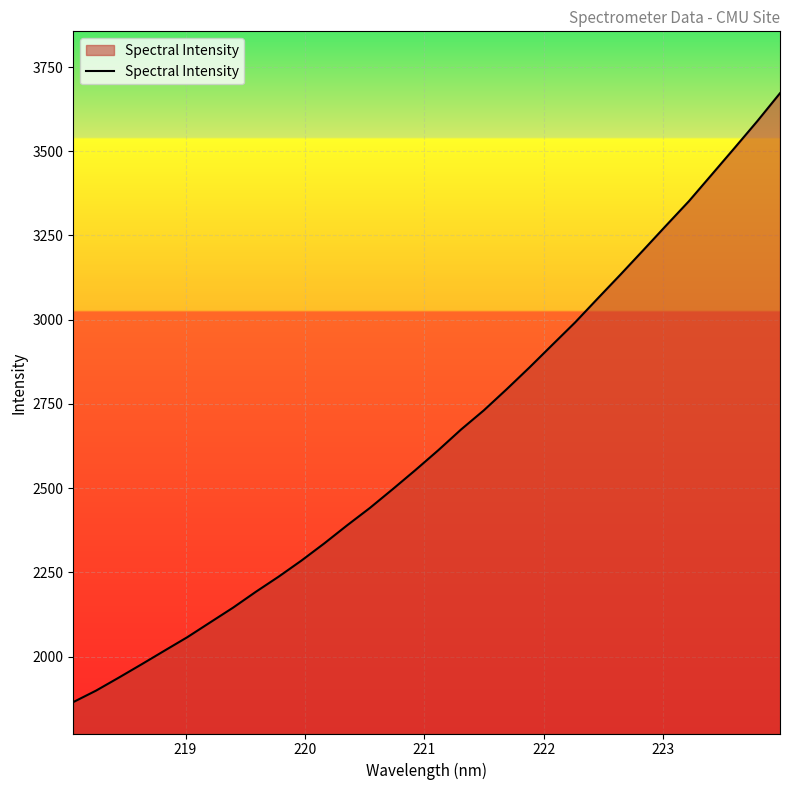

What is the smallest value displayed?

1864.9